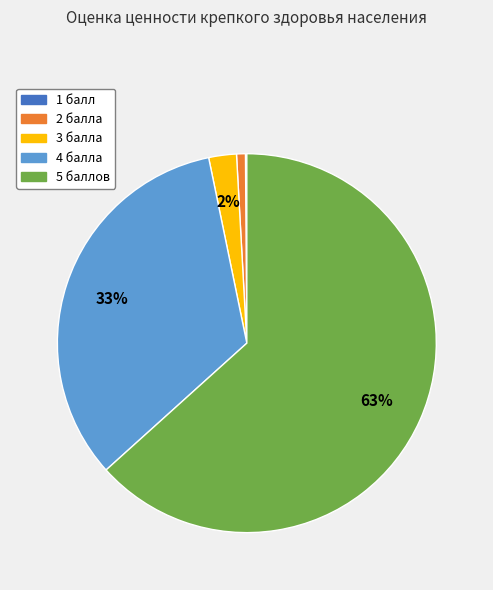

What is the largest slice in the pie chart?

5 баллов